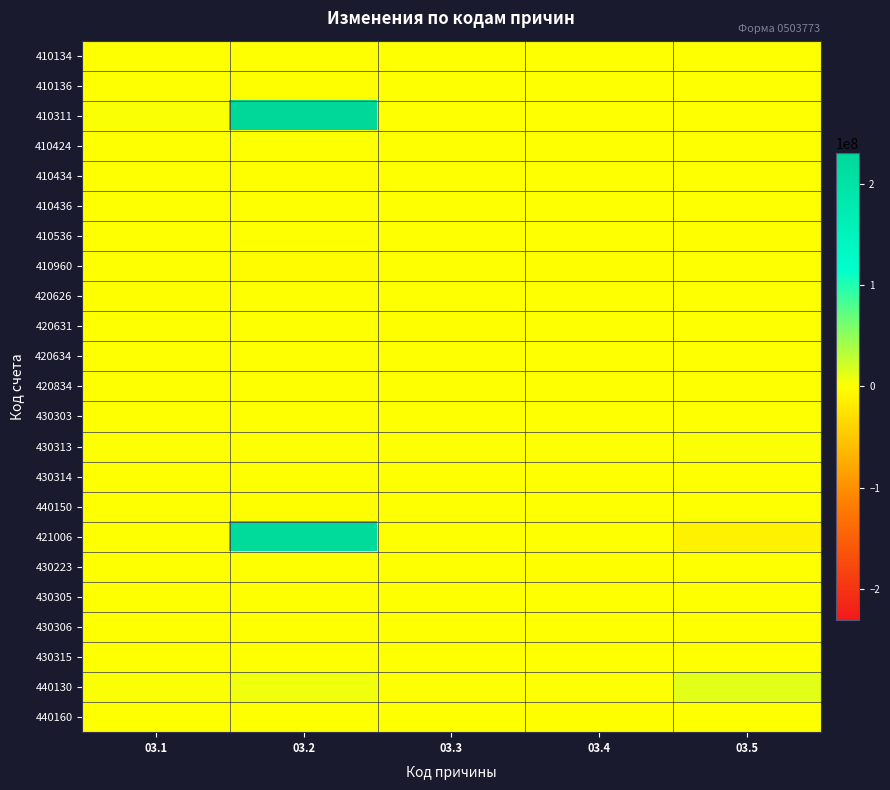

What is the greatest value displayed?

230008169.8